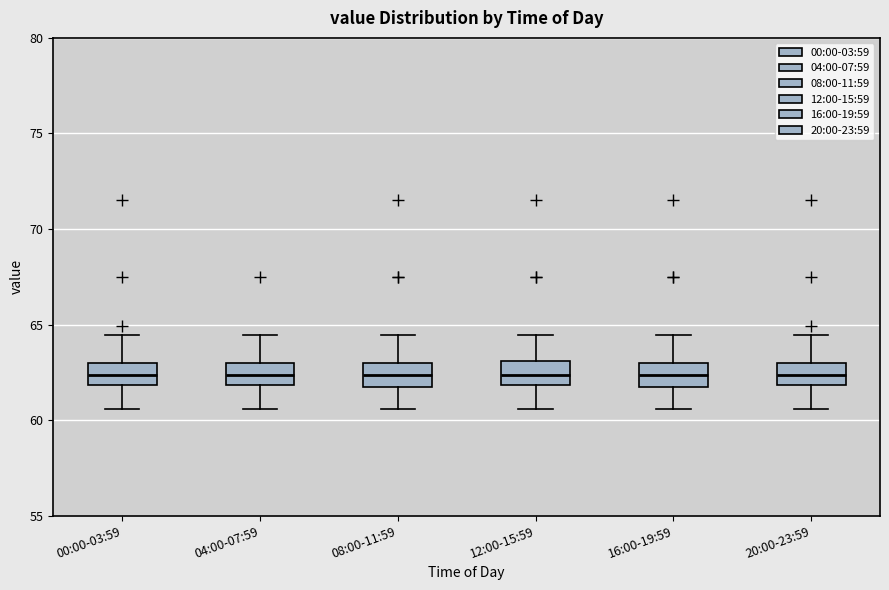

Where does the median line of the box for 12:00-15:59 sit on the y-axis? The values are not printed on the chart, so give them approximately, as read against the axis.

62.5